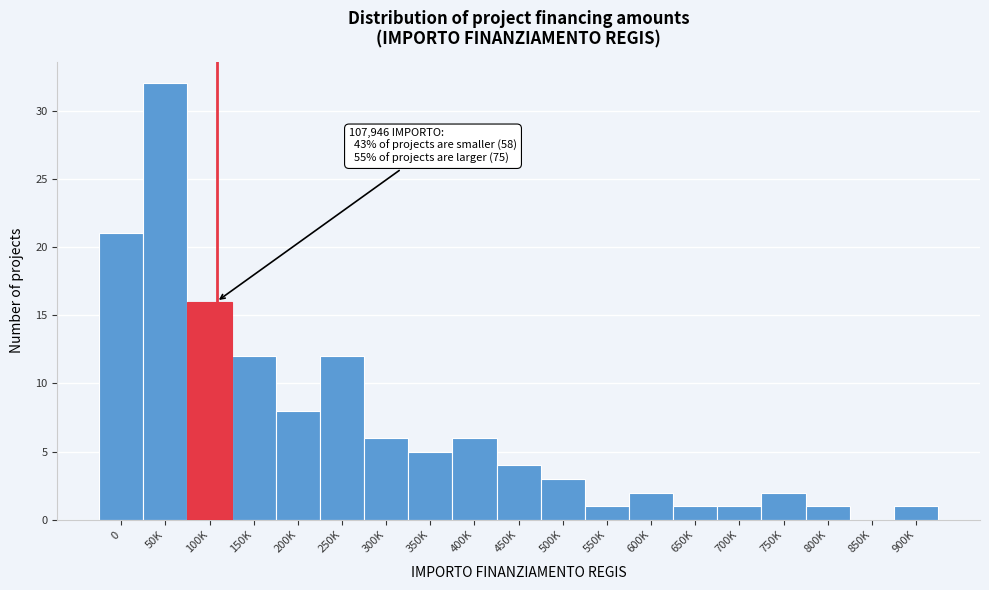

Reading left to right, list all the values displayed in this chart.

0=21	50K=32	100K=16	150K=12	200K=8	250K=12	300K=6	350K=5	400K=6	450K=4	500K=3	550K=1	600K=2	650K=1	700K=1	750K=2	800K=1	850K=0	900K=1